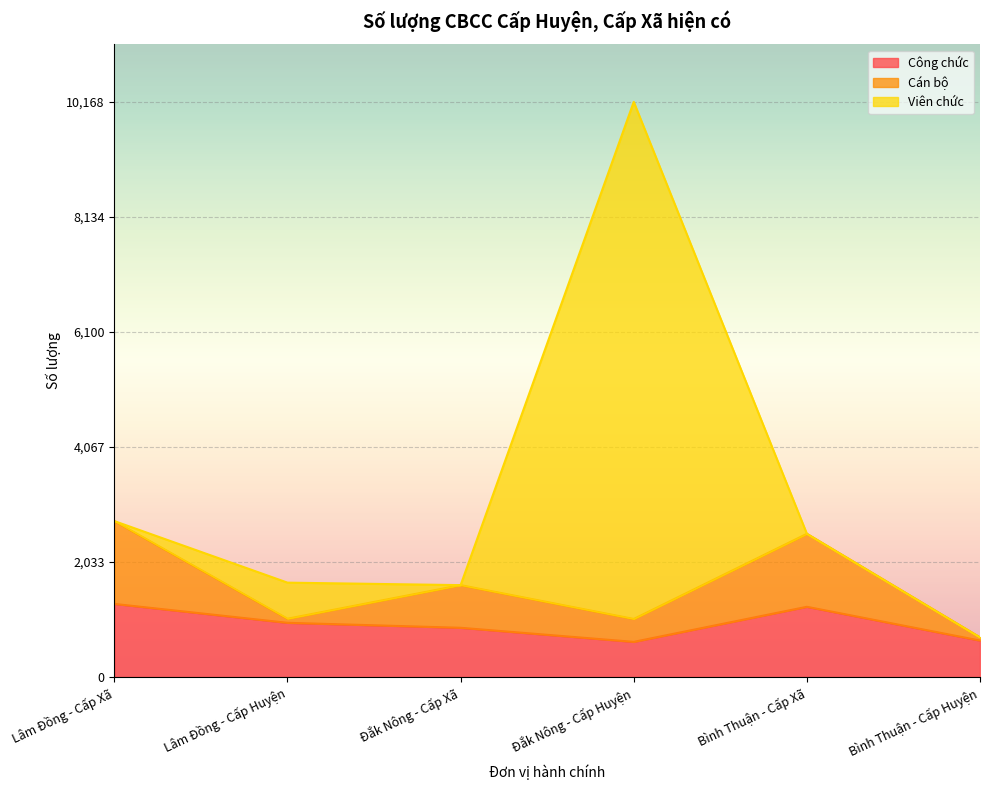

The value of Cán bộ at Bình Thuận - Cấp Huyện is 1103. True or false?

False